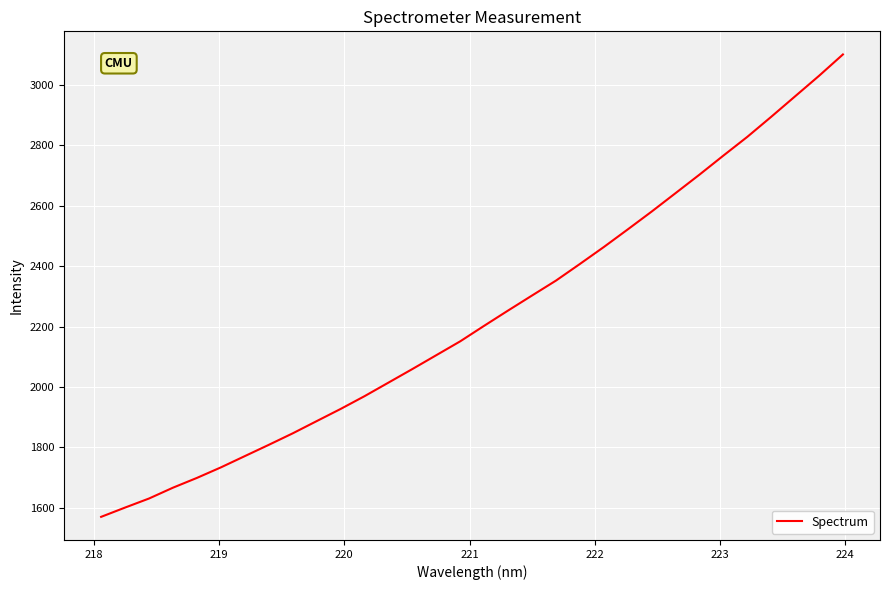

What is the difference between the maximum and minimum values?

1532.4